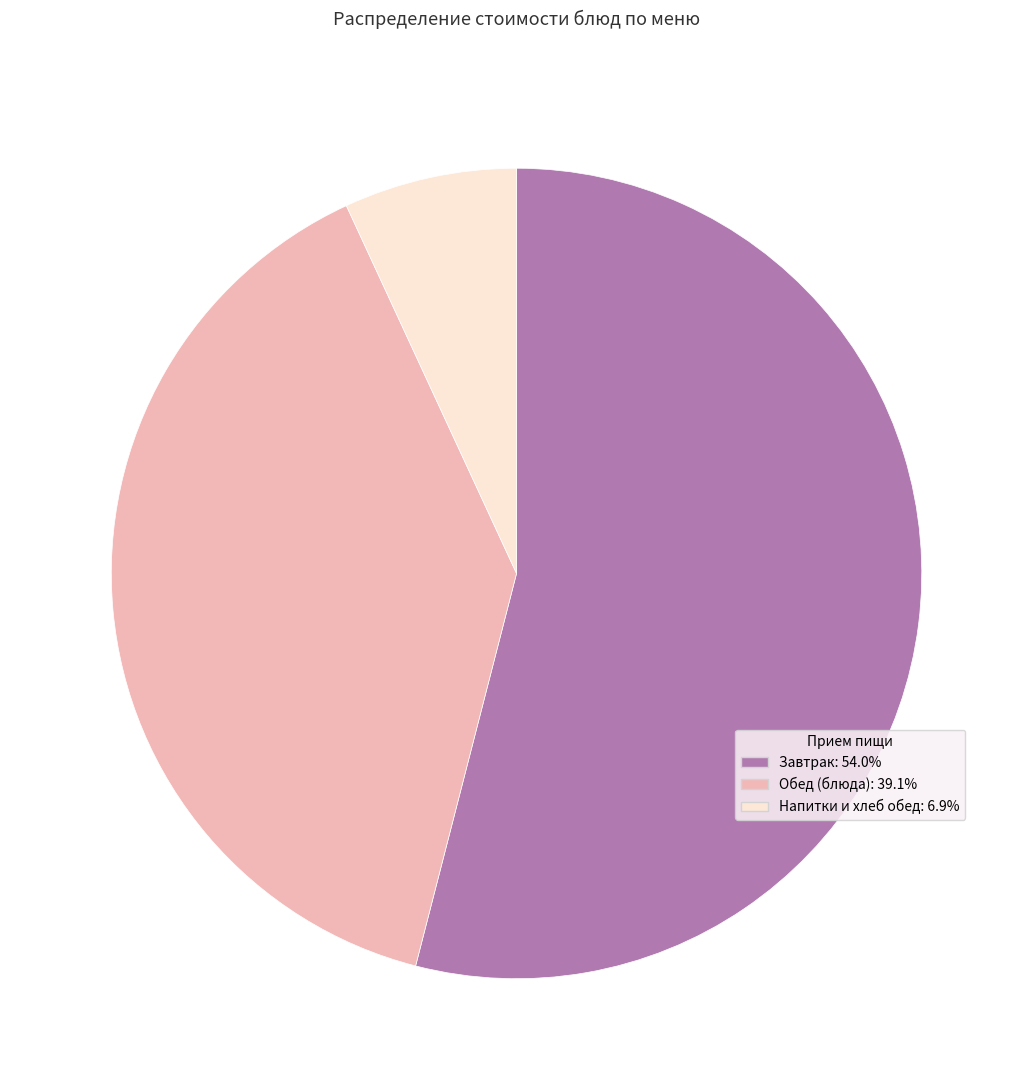

Is there any slice that represents more than half of the pie?

Yes